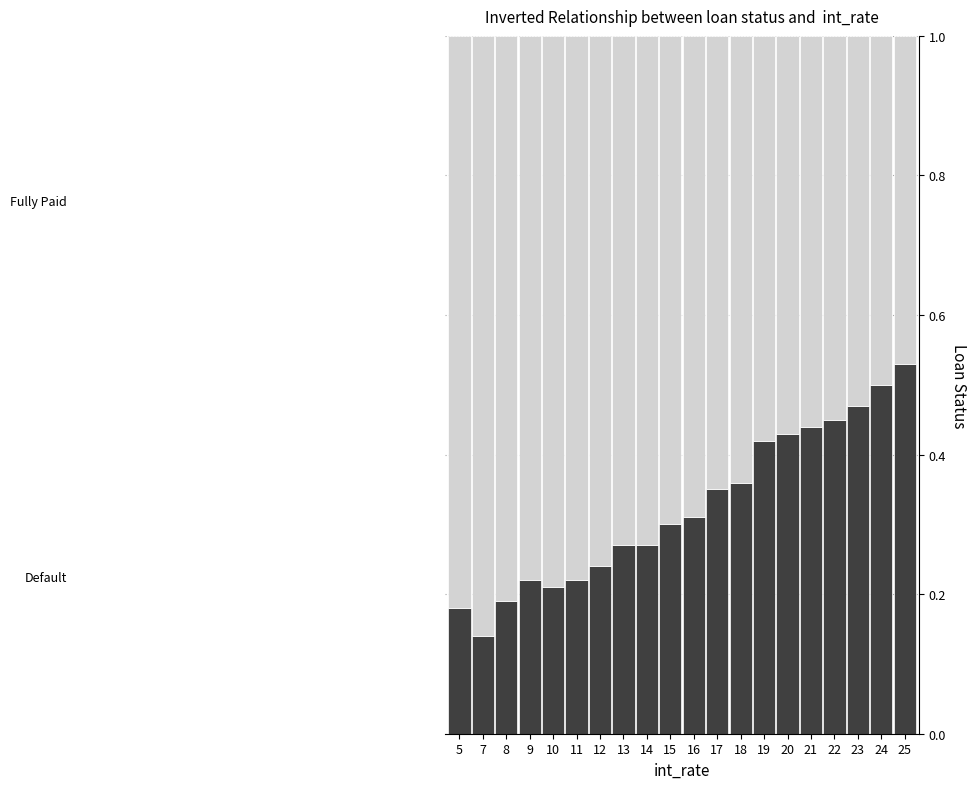

What is the total value across all series at 15?

1.0